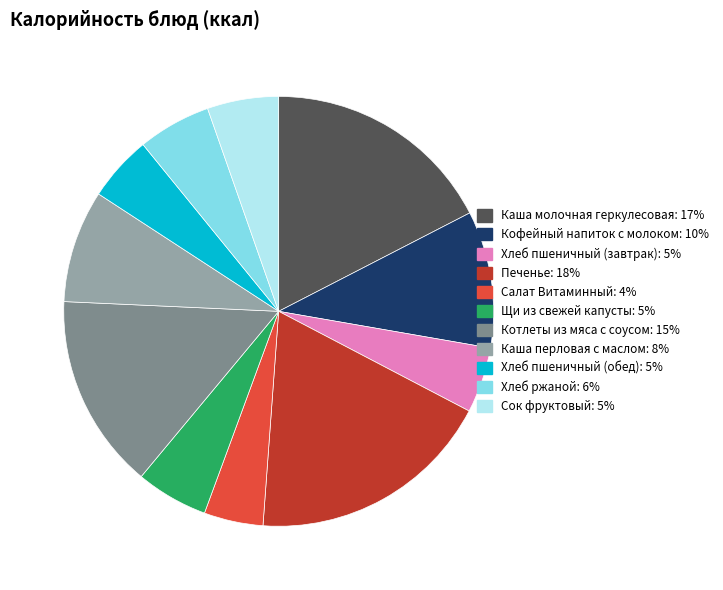

Is there a majority slice in this chart?

No